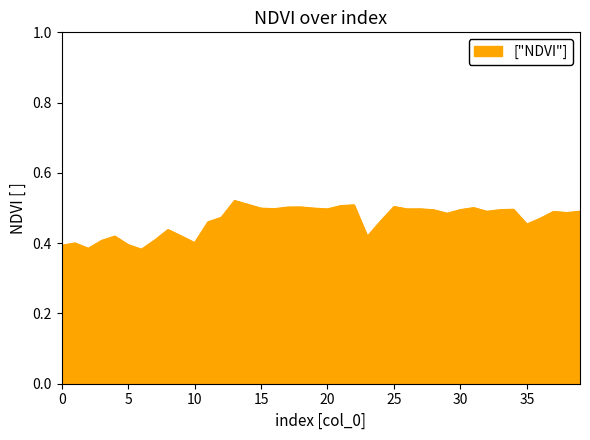

What is the difference between the maximum and minimum values?

0.1